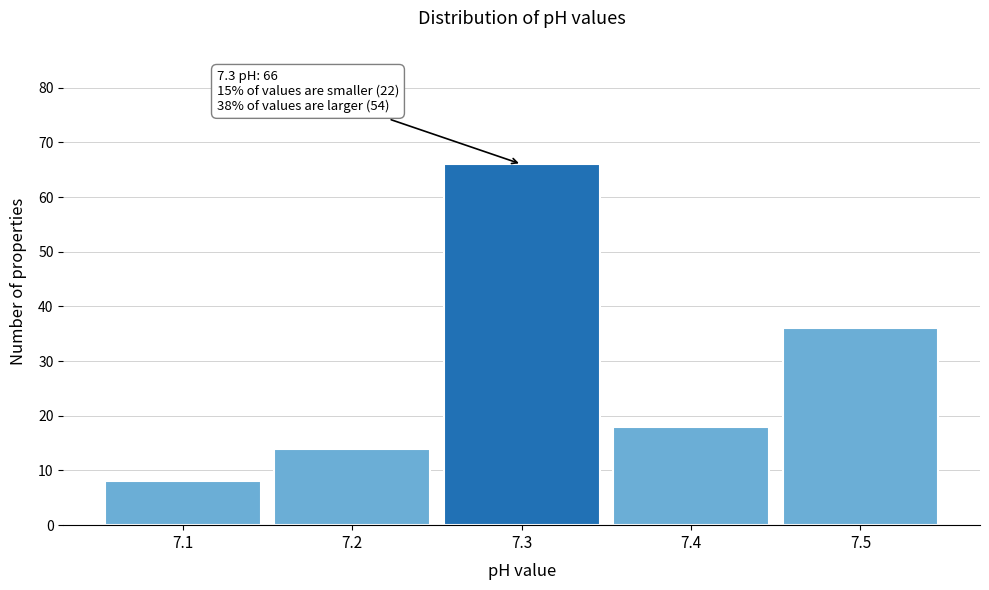

Over which range of the x-axis is the bar tallest?

7.25 to 7.35